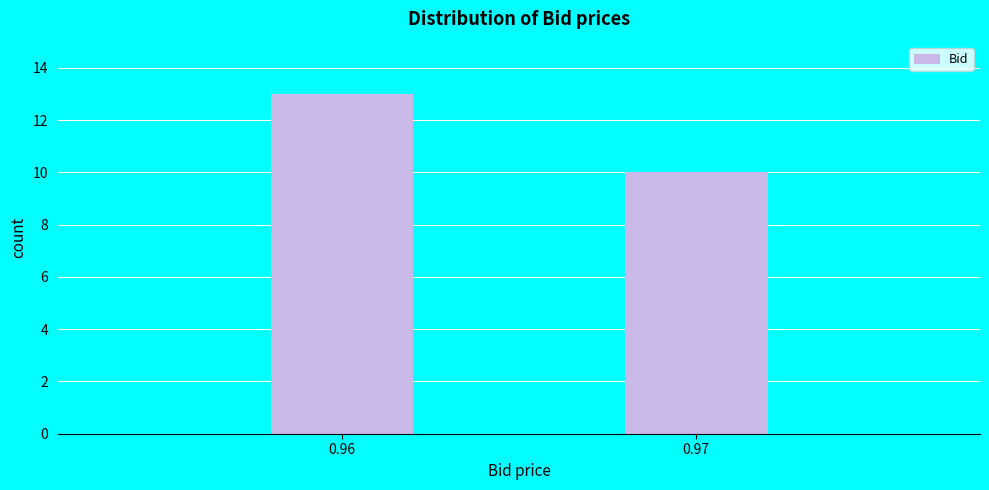

Reading left to right, list all the values displayed in this chart.

13	10